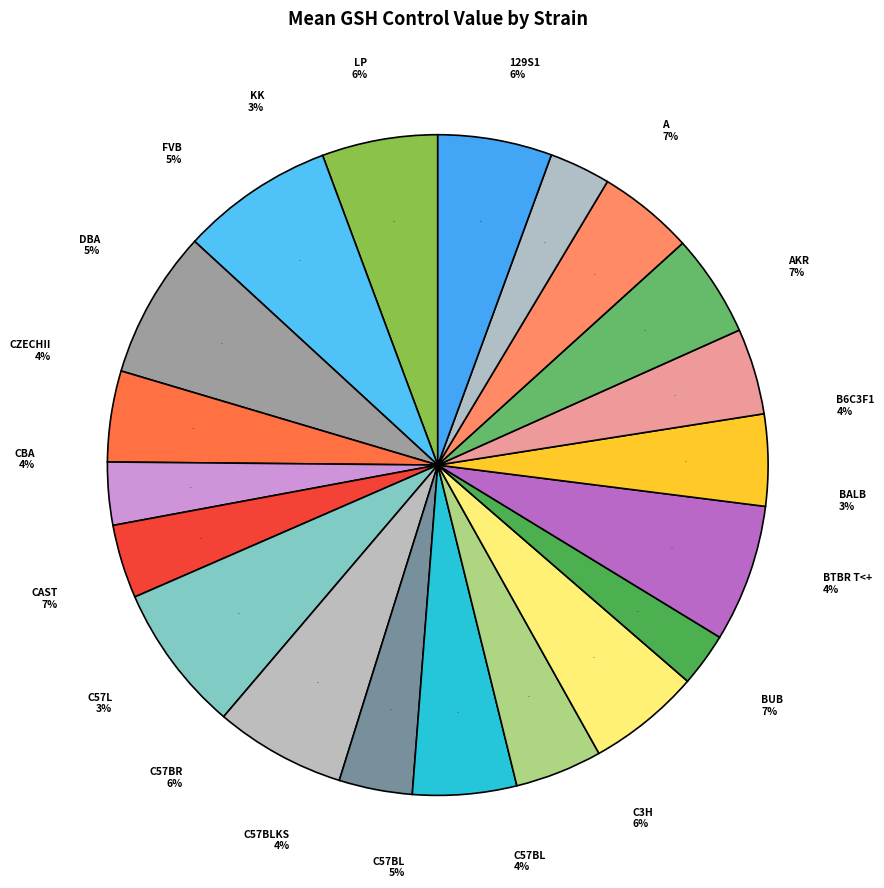

Do CBA/J and C57L/J together represent more than half of the pie?

No